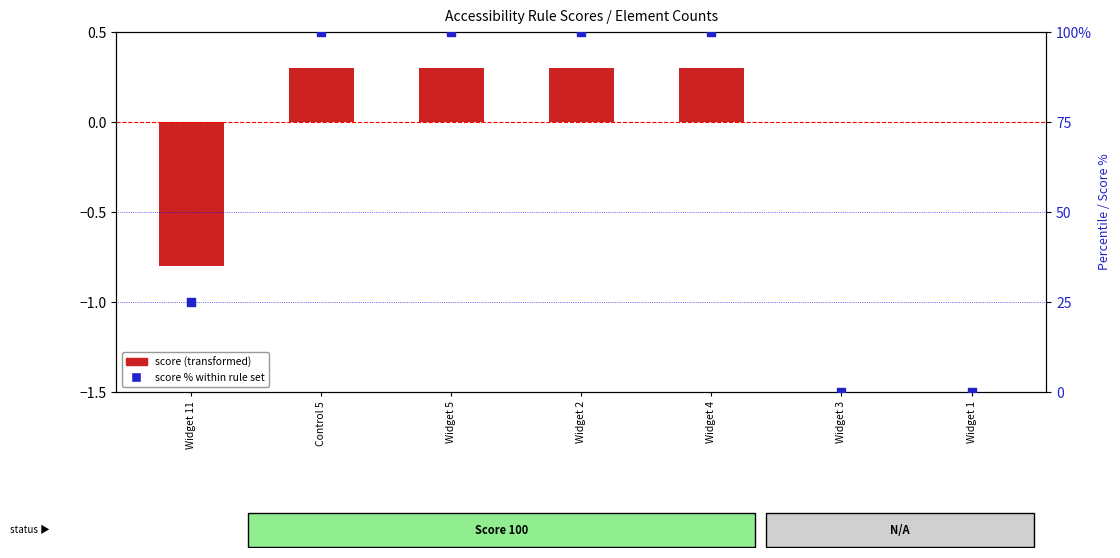

Which series contains the lowest Y value?

Score (transformed)